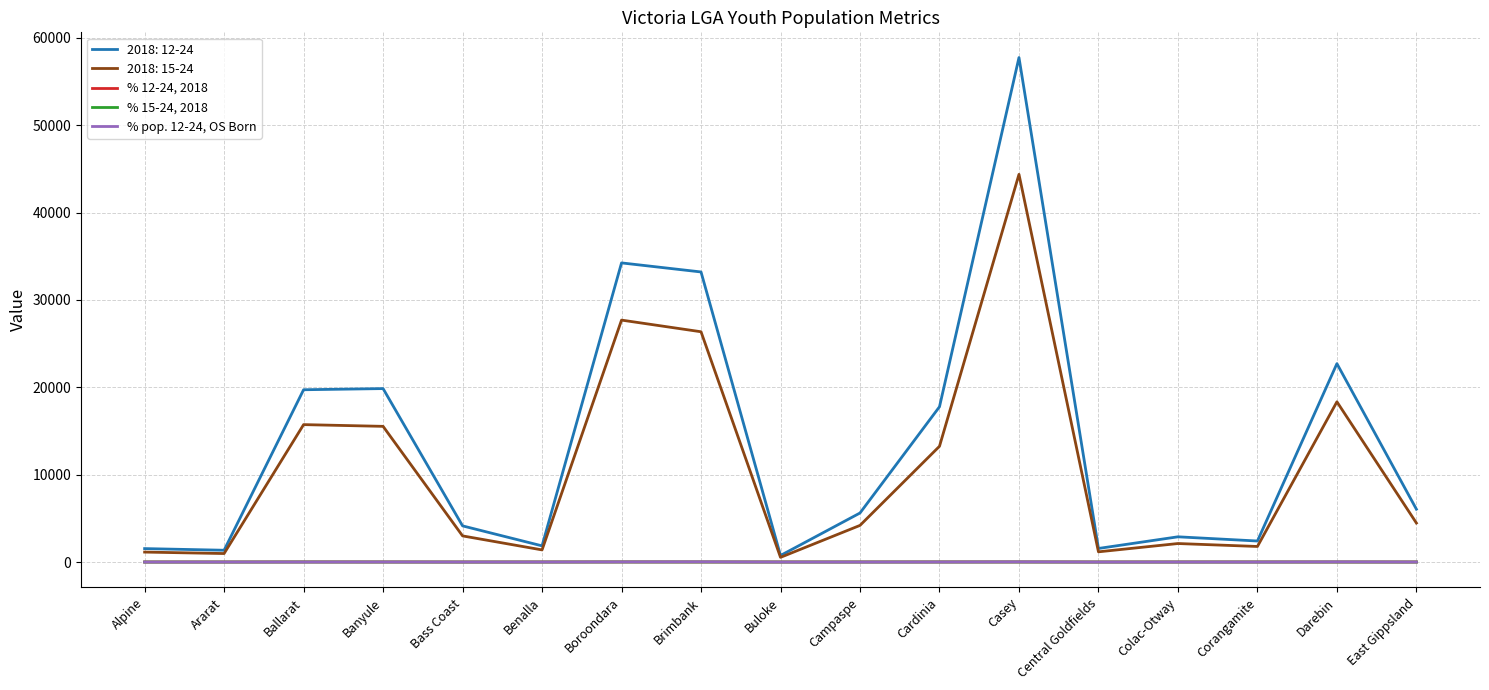

True or false: 2018: 12-24 has a value of 4146.1 at Bass Coast.

True